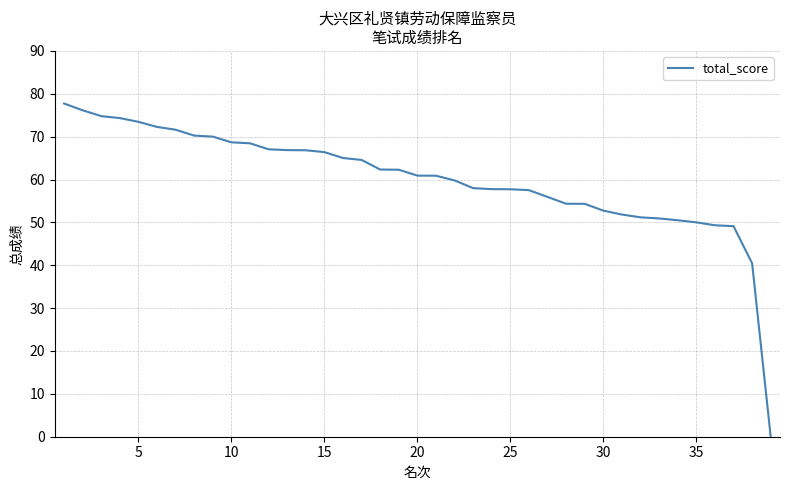

What is the maximum value shown in the chart?

77.7